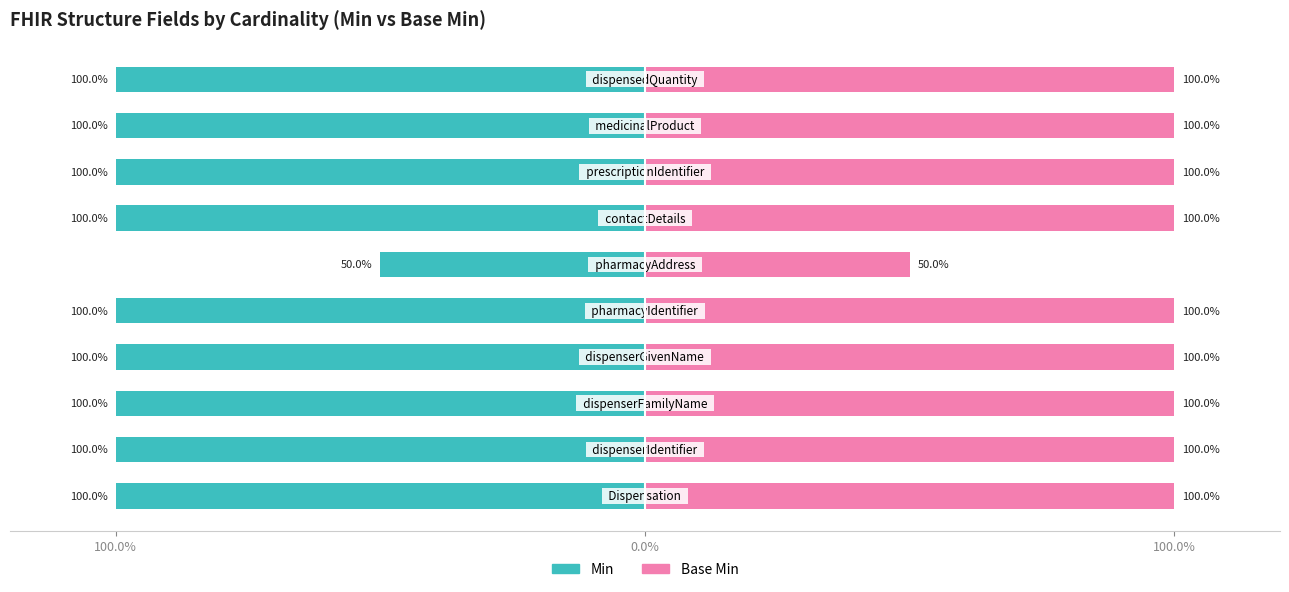

What is the sum of all Min values?

-950